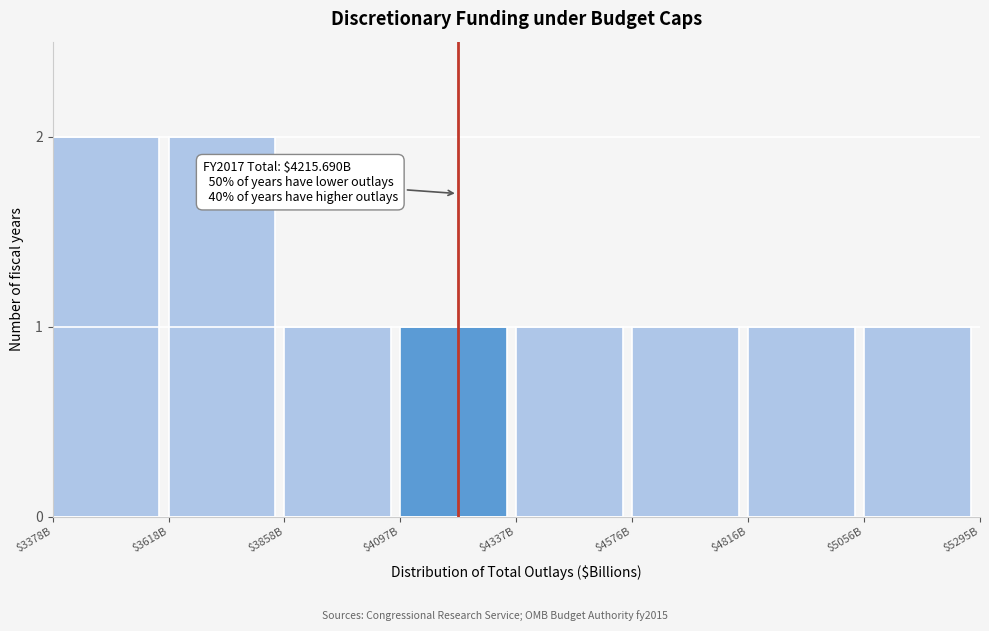

Reading left to right, list all the values displayed in this chart.

2	2	1	1	1	1	1	1